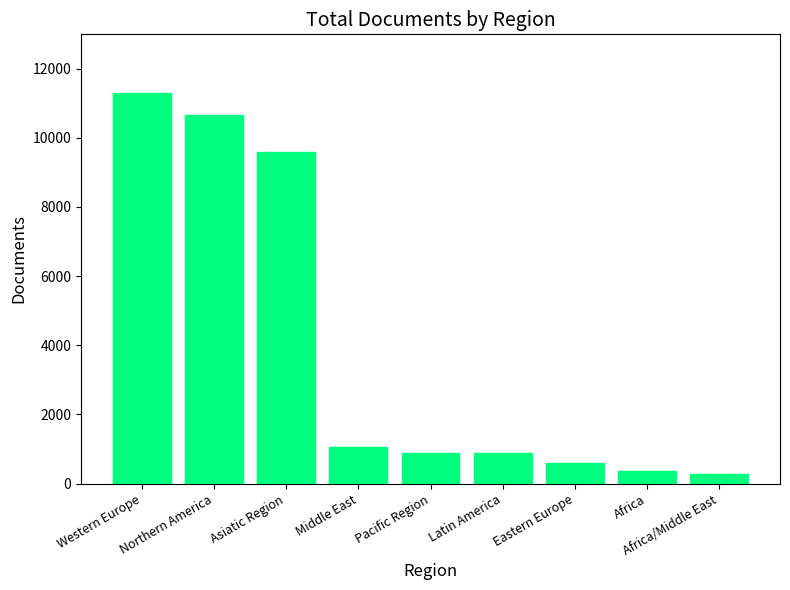

What is the ratio of the value at Eastern Europe to the value at Africa/Middle East?

2.2